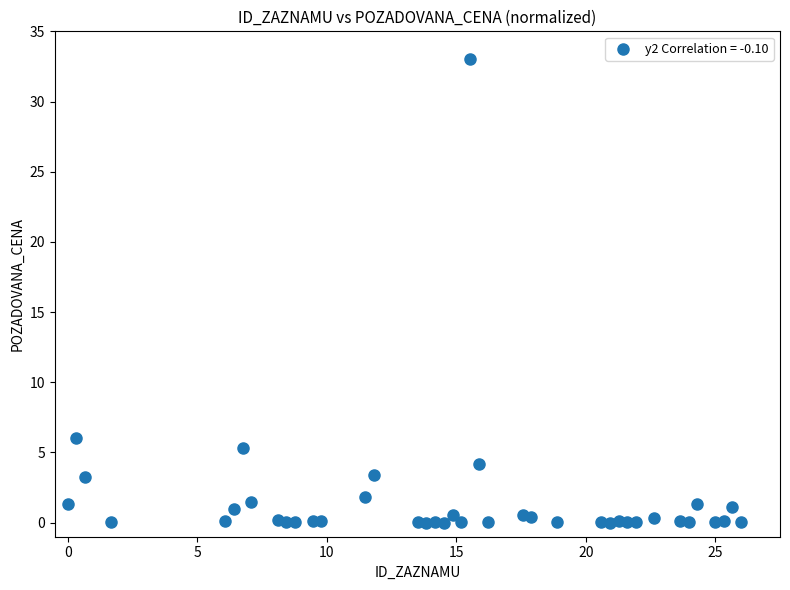

What Y value in the scatter plot is closest to 16?

6.0